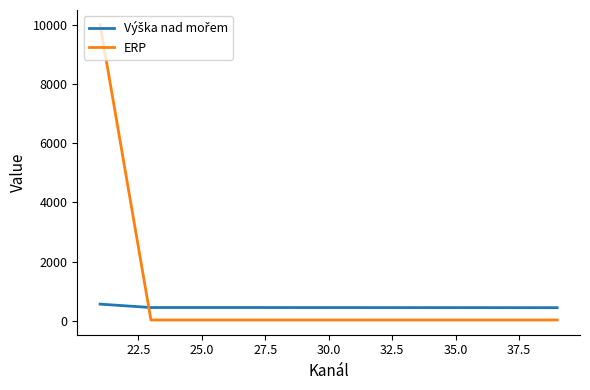

What is the sum of all ERP values?

10075